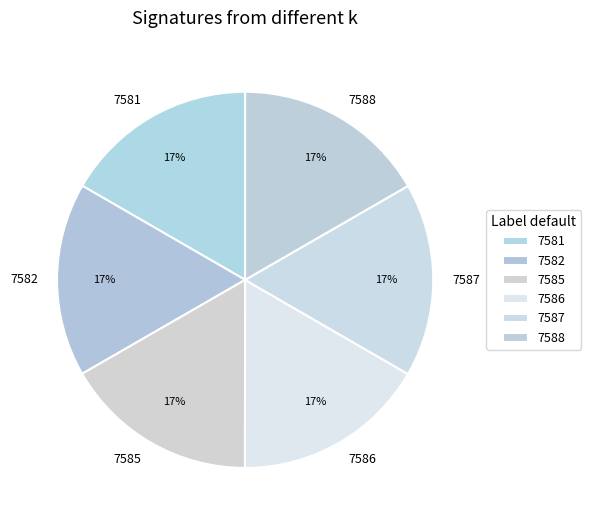

Approximately how many times larger is the value at 7581 compared to 7585?

1.0